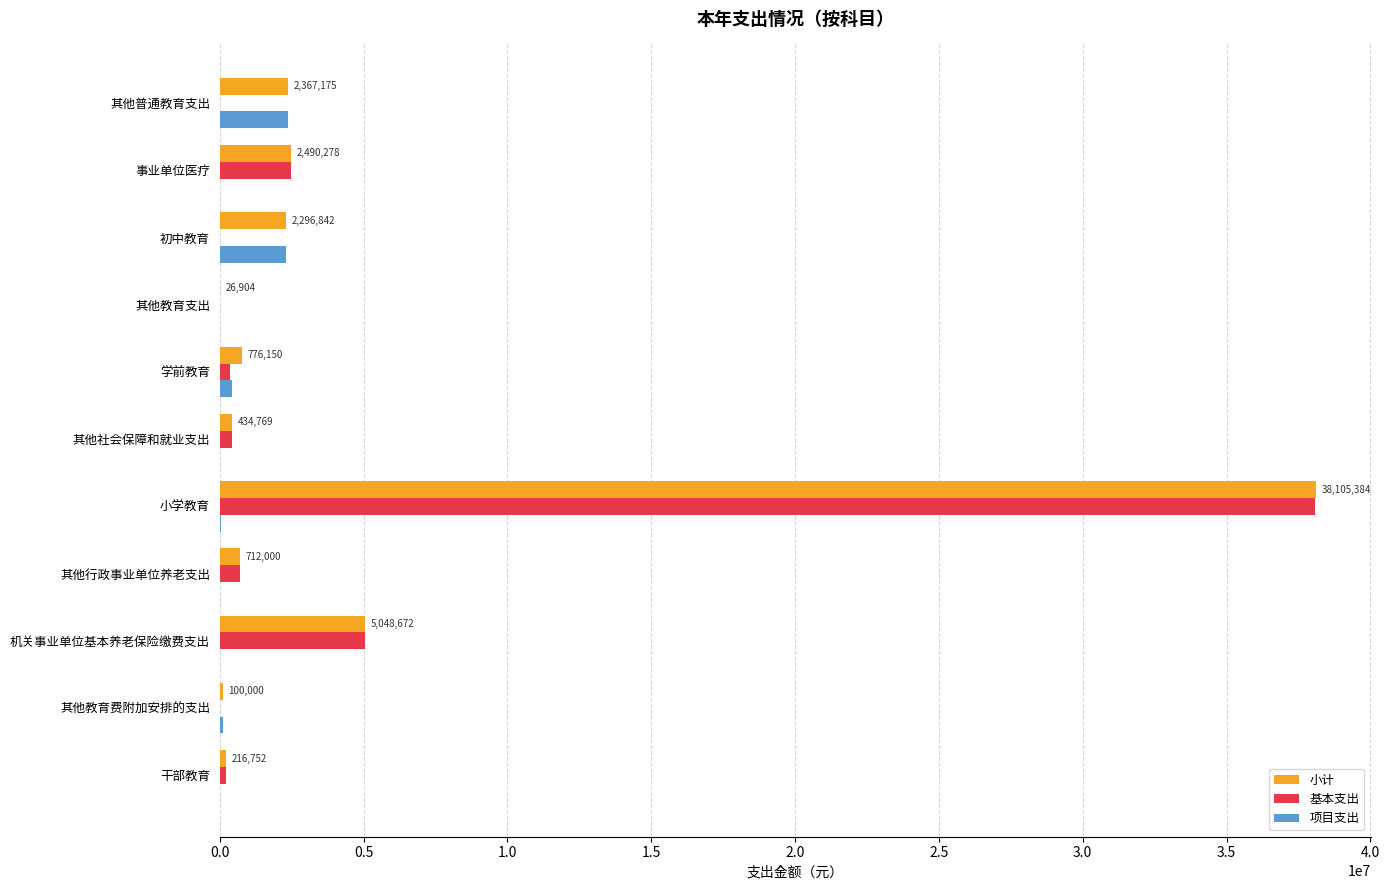

What is the average value of the 基本支出 series?

4304073.5